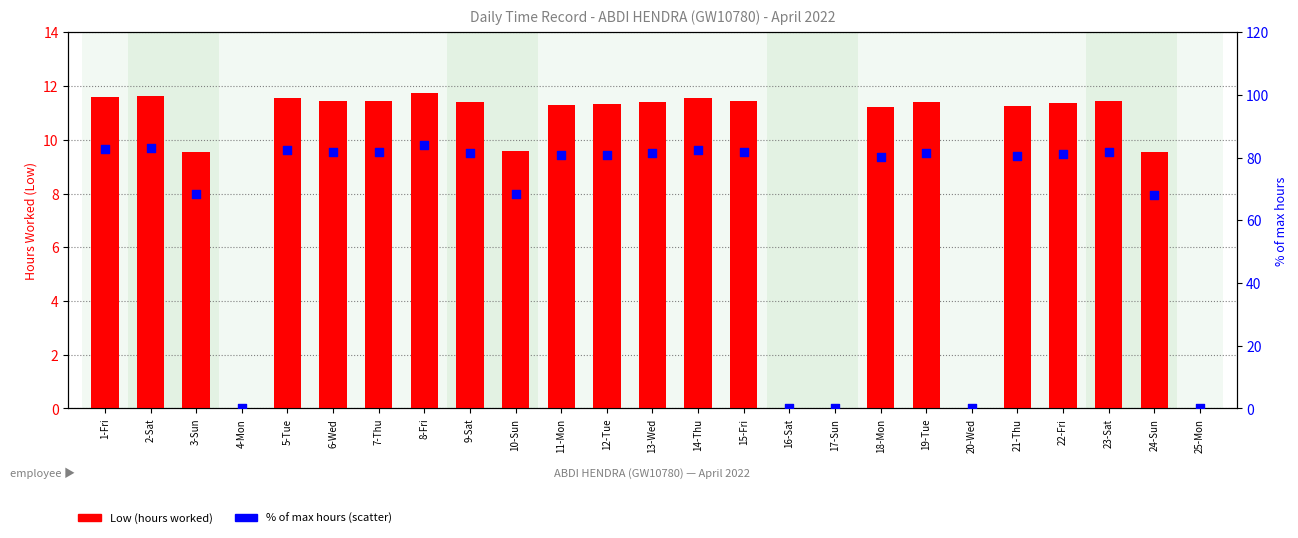

Which series reaches the minimum Y coordinate?

Low (hours worked)